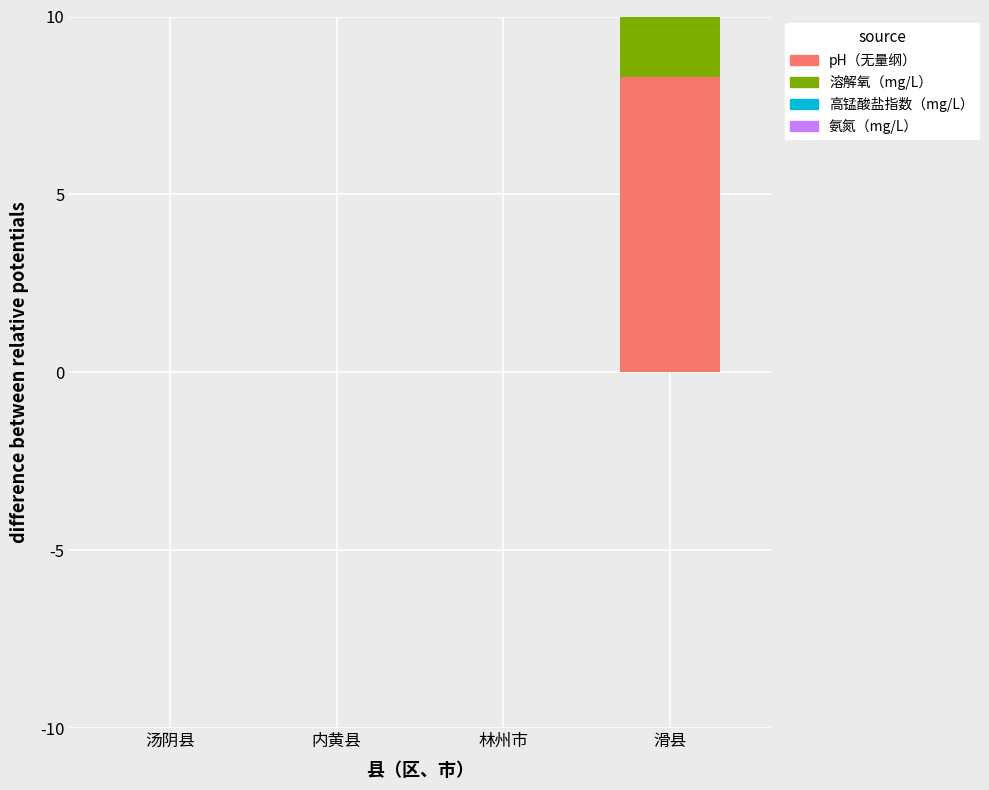

What is the sum of all 高锰酸盐指数（mg/L） values?

2.2